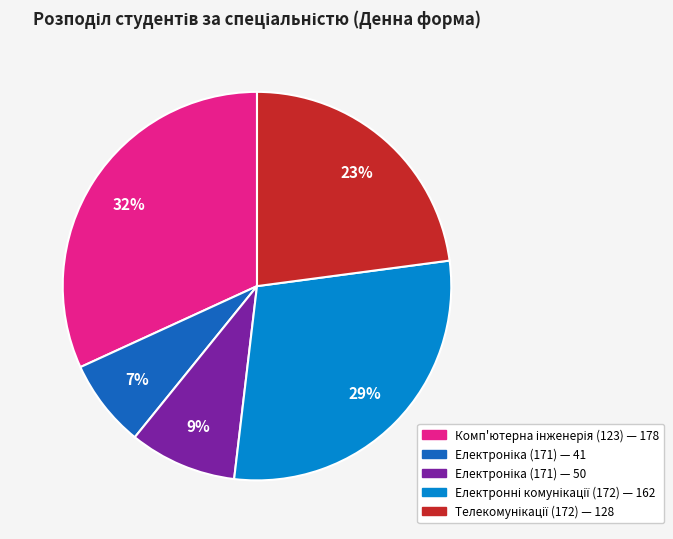

How many segments does this pie chart have?

5